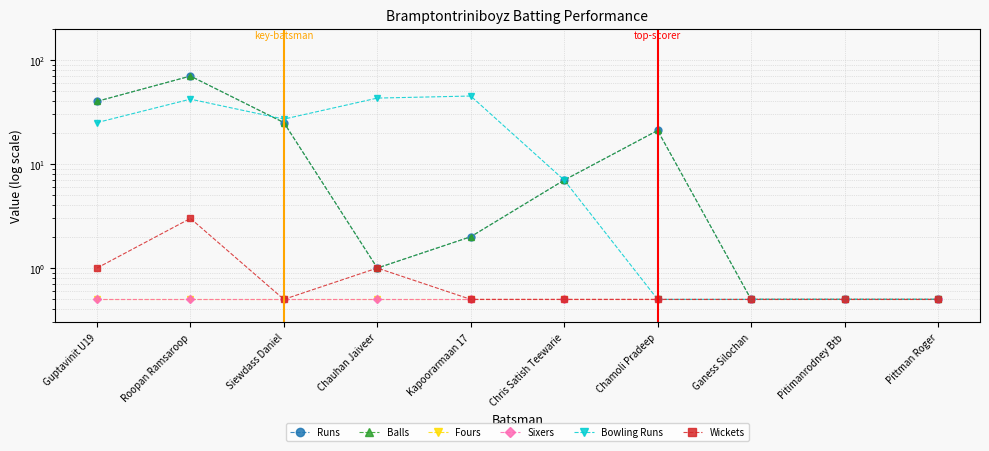

What is the maximum value shown in the chart?

70.0